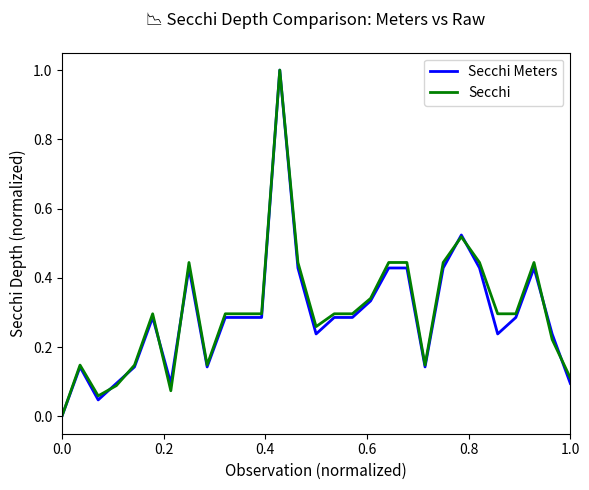

What is the greatest value displayed?

1.0